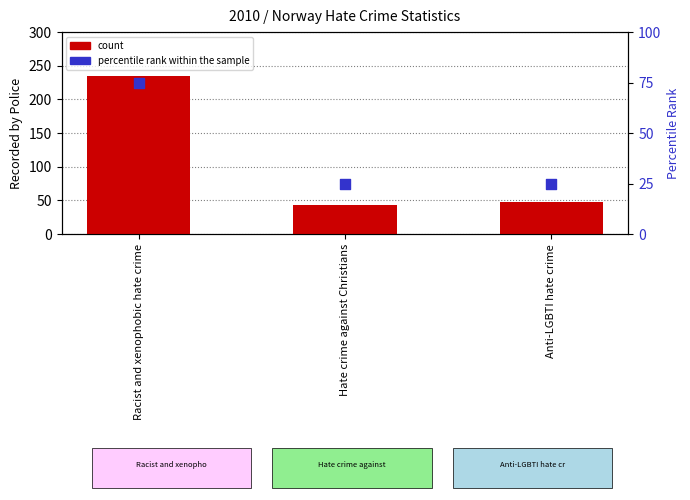

What are all the series names shown in the legend?

count, percentile rank within the sample